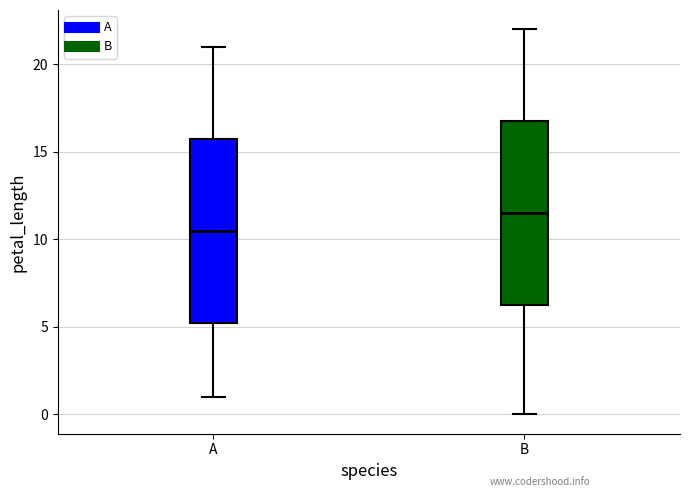

Which box has the lowest median line?

A